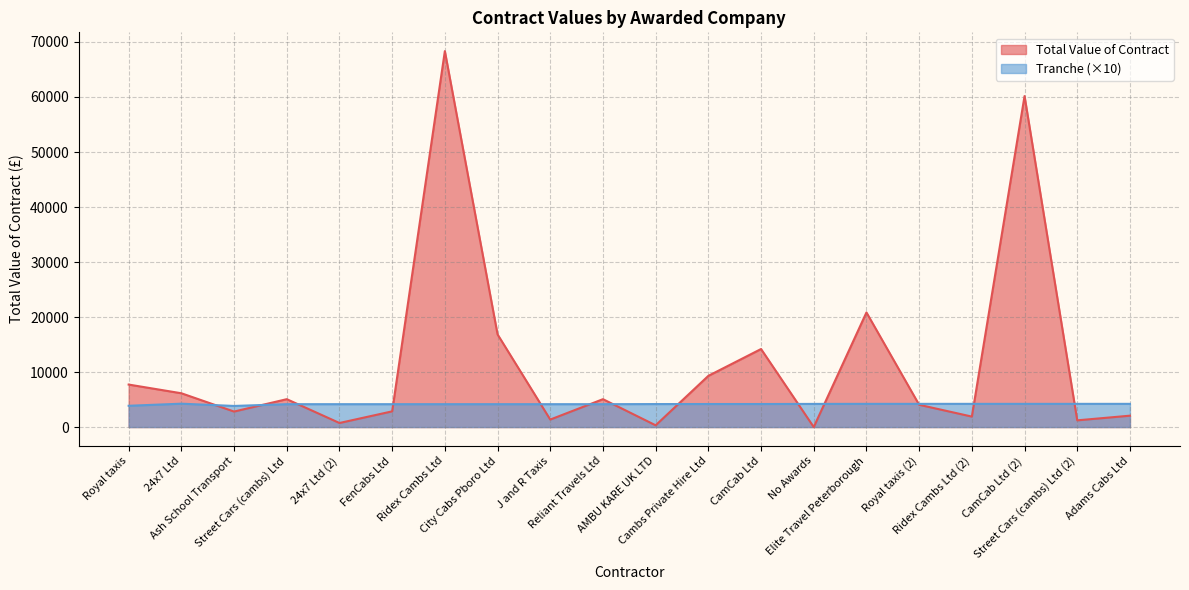

Rank the series by their average value, from highest to lowest.

Total Value of Contract, Tranche (×10)